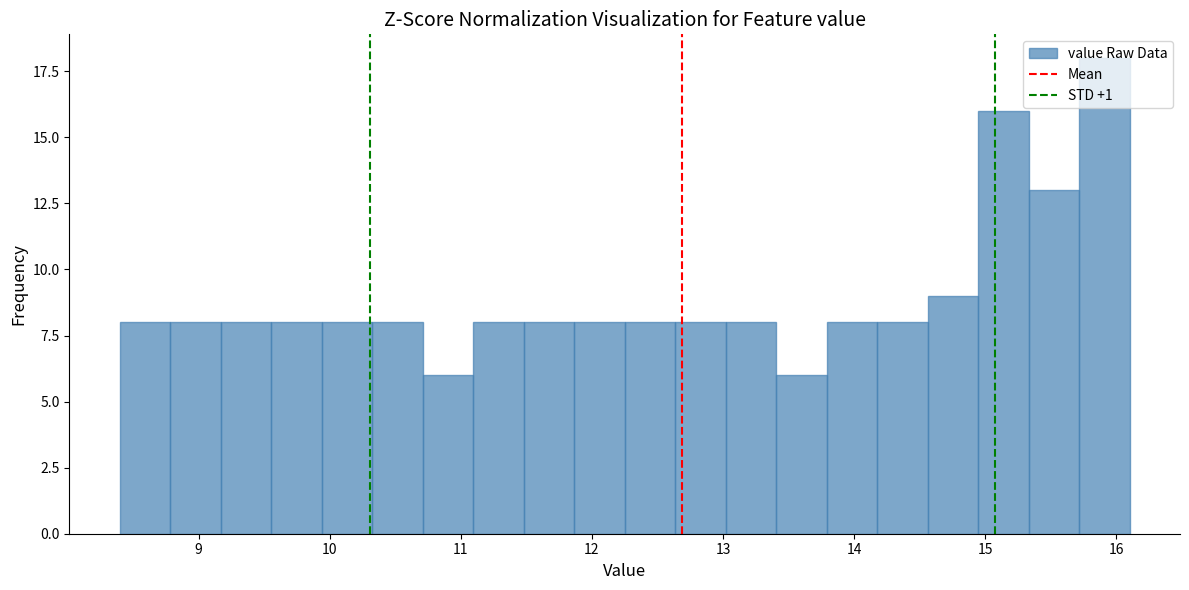

Around what value on the x-axis is the tallest bar? Give the approximate position of its centre, as read against the axis.

15.9